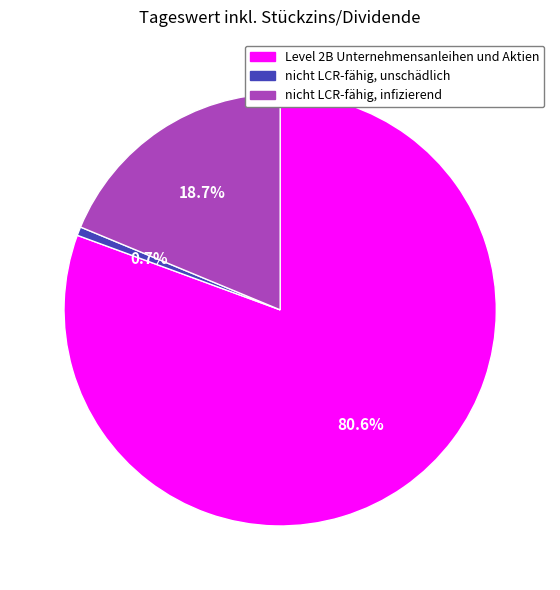

Is nicht LCR-fähig, infizierend the majority of the pie?

No